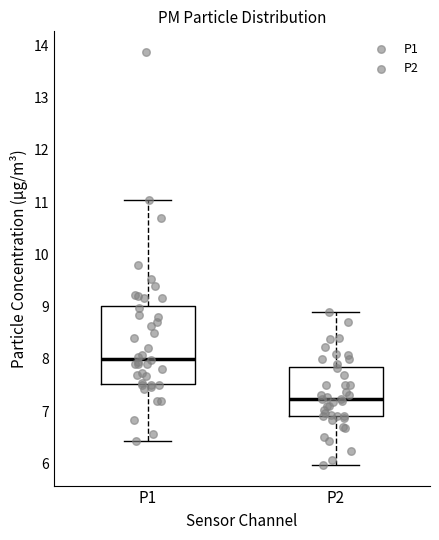

Reading left to right, transcribe this box plot: for each box, give where its median line is, the range the box spans, and where its two whiskers end, as read against the y-axis. The values are not printed on the chart, so give them approximately, as read against the axis.

P1: median 8.0, box 7.5 to 9.0, whiskers 6.4 to 11.0
P2: median 7.2, box 6.9 to 7.8, whiskers 6.0 to 8.9